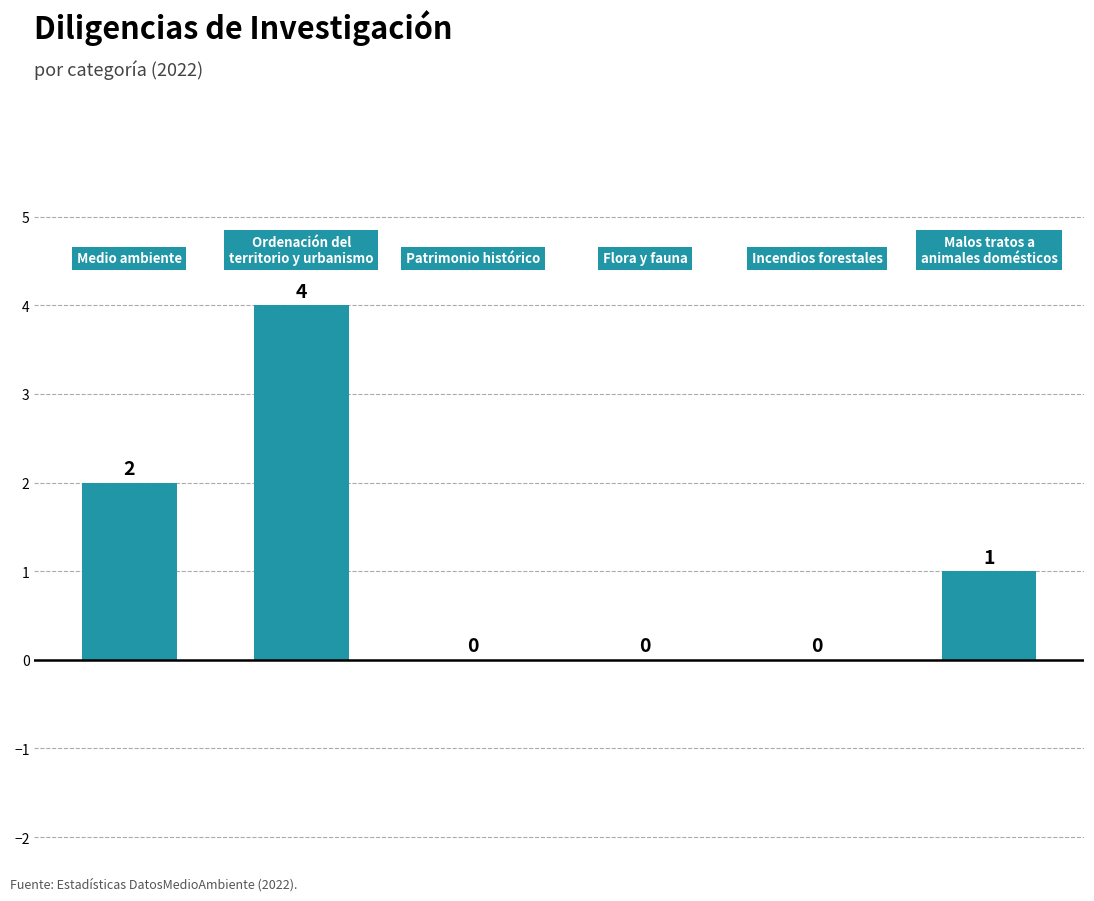

How many values are between 0 and 2?

5